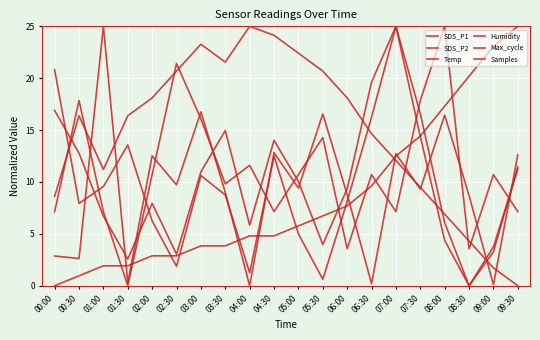

Count the number of categories in the chart.

20